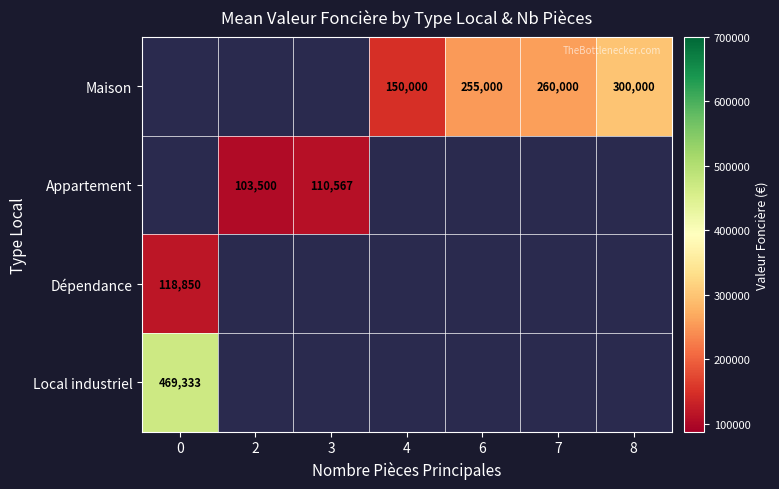

Which has a higher value, 8 or 6?

8